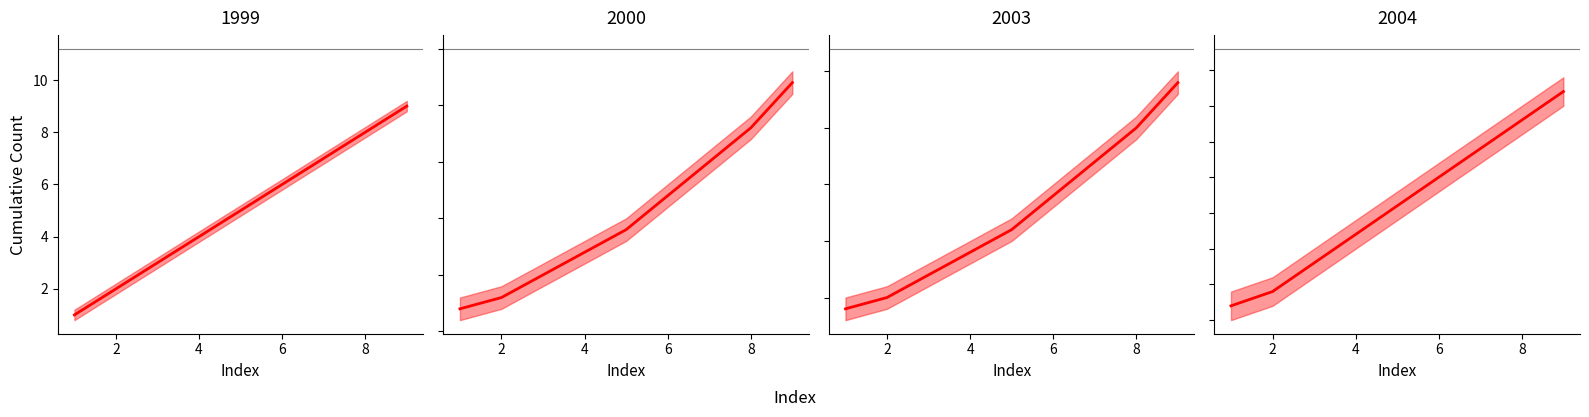

Is this an area chart (filled region under the line)?

No